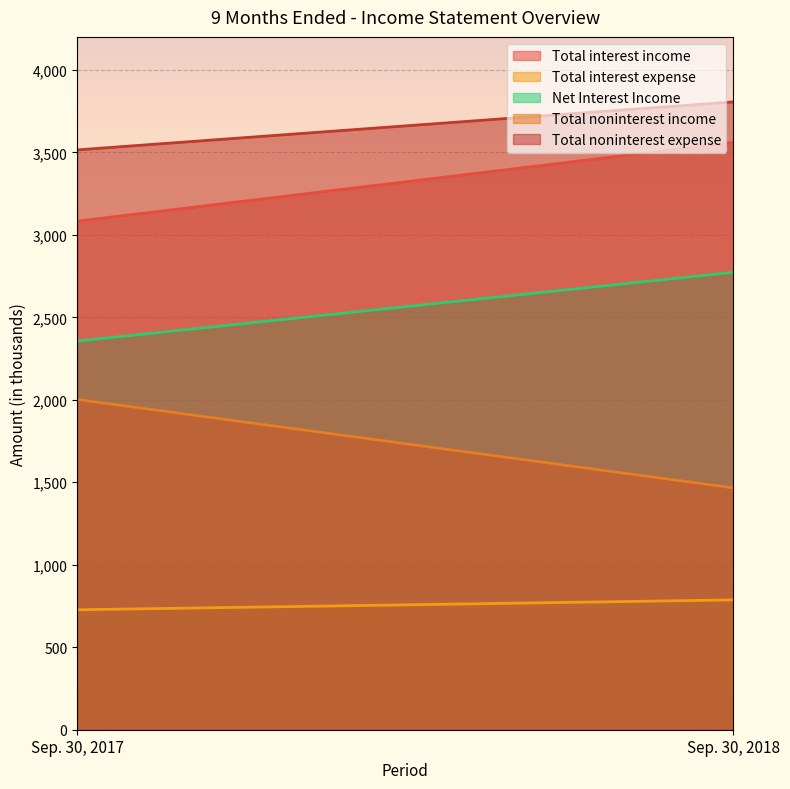

Count the Total interest expense values in the range 727 to 787.

2